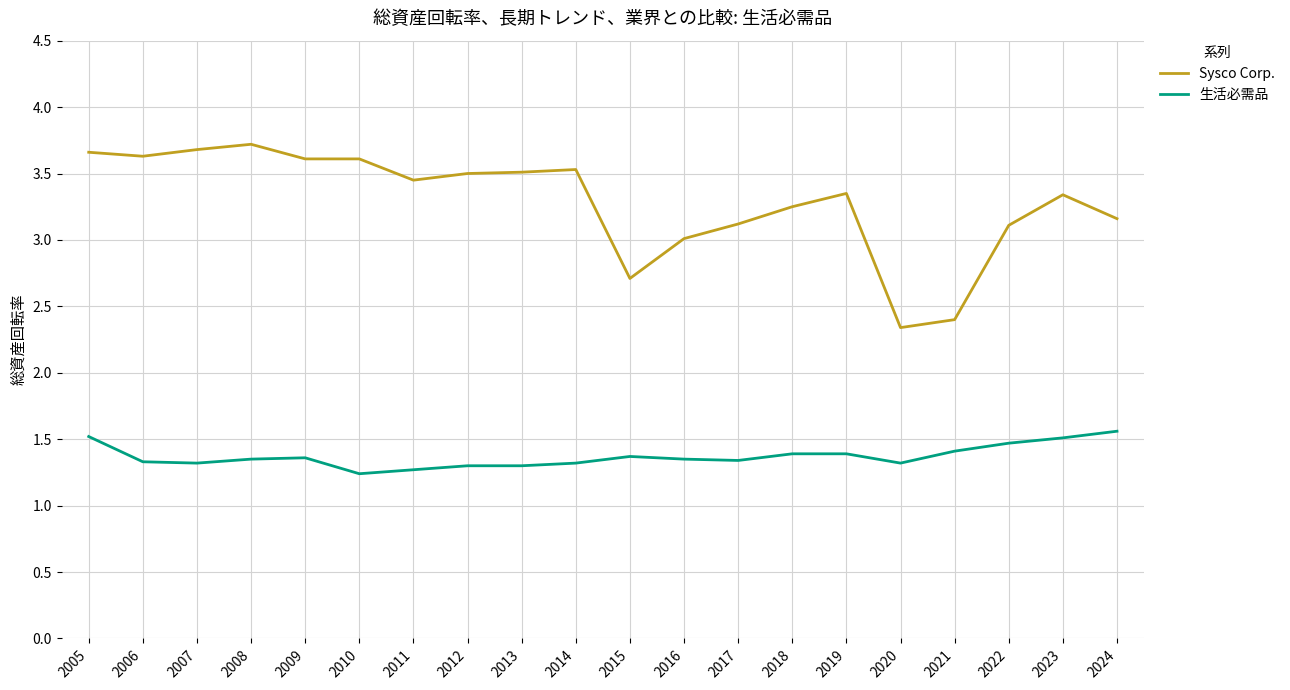

Rank the series by their average value, from lowest to highest.

生活必需品, Sysco Corp.